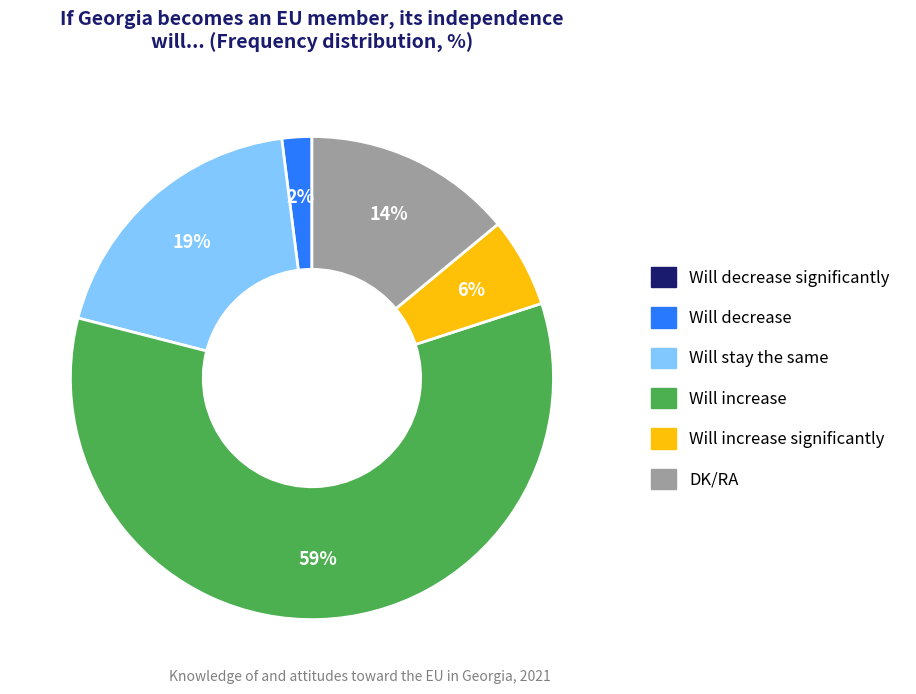

Does any single category account for the majority?

Yes